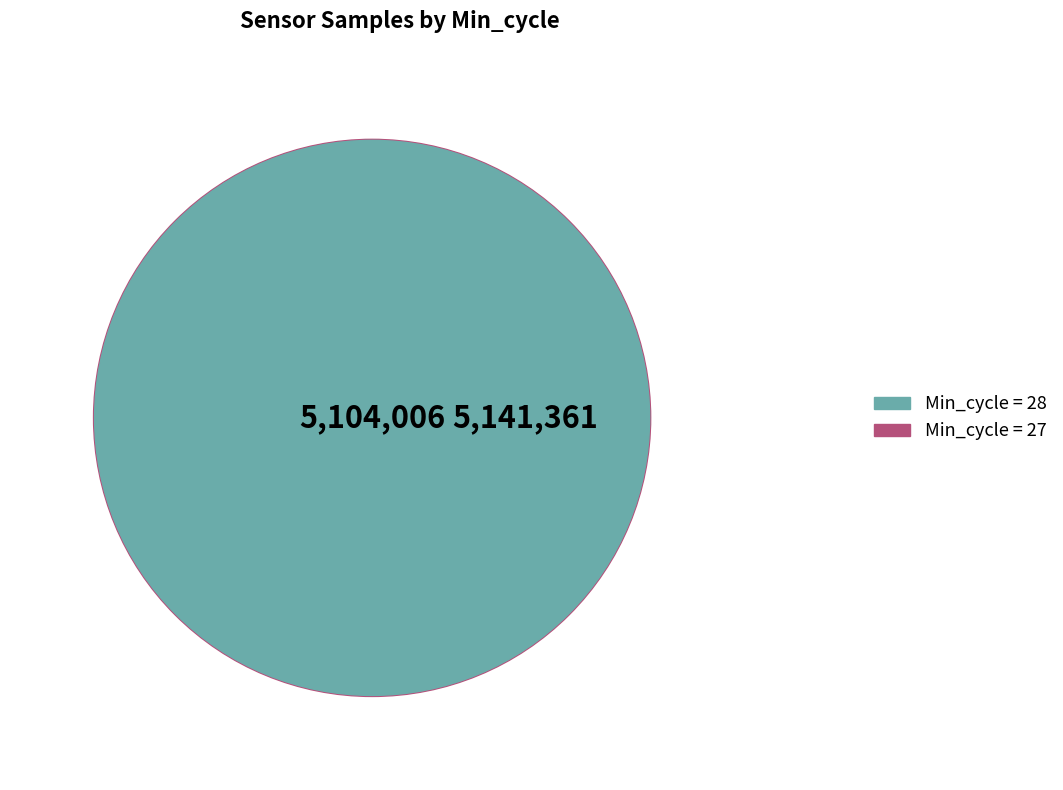

Which category accounts for the majority?

Min_cycle=27